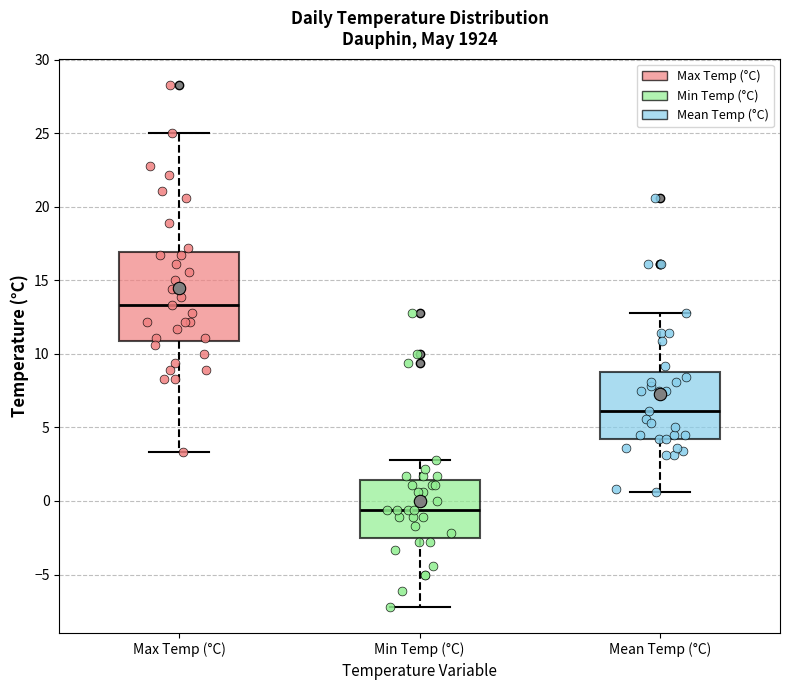

Reading left to right, transcribe this box plot: for each box, give where its median line is, the range the box spans, and where its two whiskers end, as read against the y-axis. The values are not printed on the chart, so give them approximately, as read against the axis.

Max Temp (°C): median 13.5, box 11.0 to 17.0, whiskers 3.5 to 25.0
Min Temp (°C): median -0.5, box -2.5 to 1.5, whiskers -7.0 to 3.0
Mean Temp (°C): median 6.0, box 4.0 to 9.0, whiskers 0.5 to 13.0